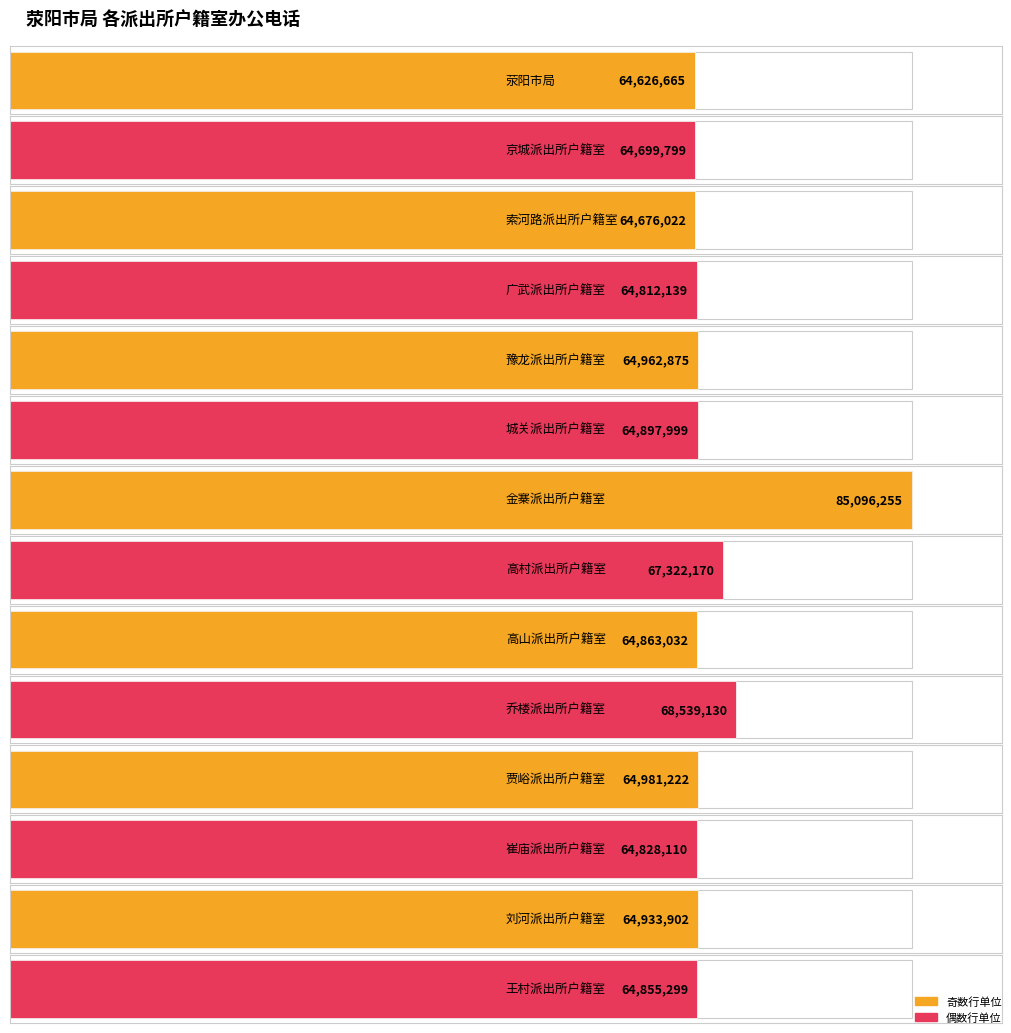

Reading right to left, list all the values displayed in this chart.

王村派出所户籍室=64855299	刘河派出所户籍室=64933902	崔庙派出所户籍室=64828110	贾峪派出所户籍室=64981222	乔楼派出所户籍室=68539130	高山派出所户籍室=64863032	高村派出所户籍室=67322170	金寨派出所户籍室=85096255	城关派出所户籍室=64897999	豫龙派出所户籍室=64962875	广武派出所户籍室=64812139	索河路派出所户籍室=64676022	京城派出所户籍室=64699799	荥阳市局=64626665